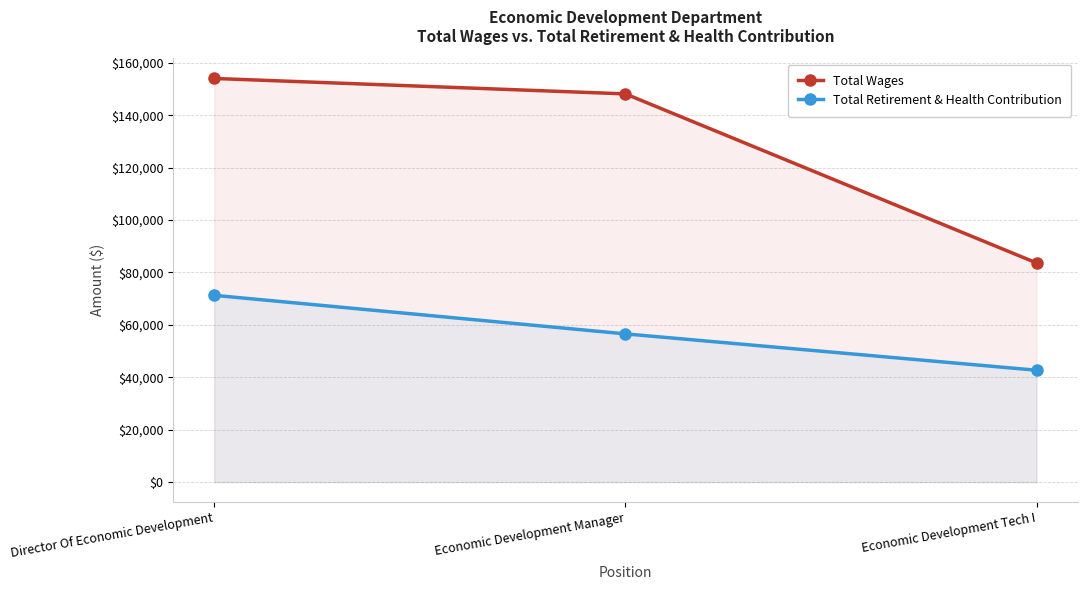

Which series has the largest total across all categories?

Total Wages